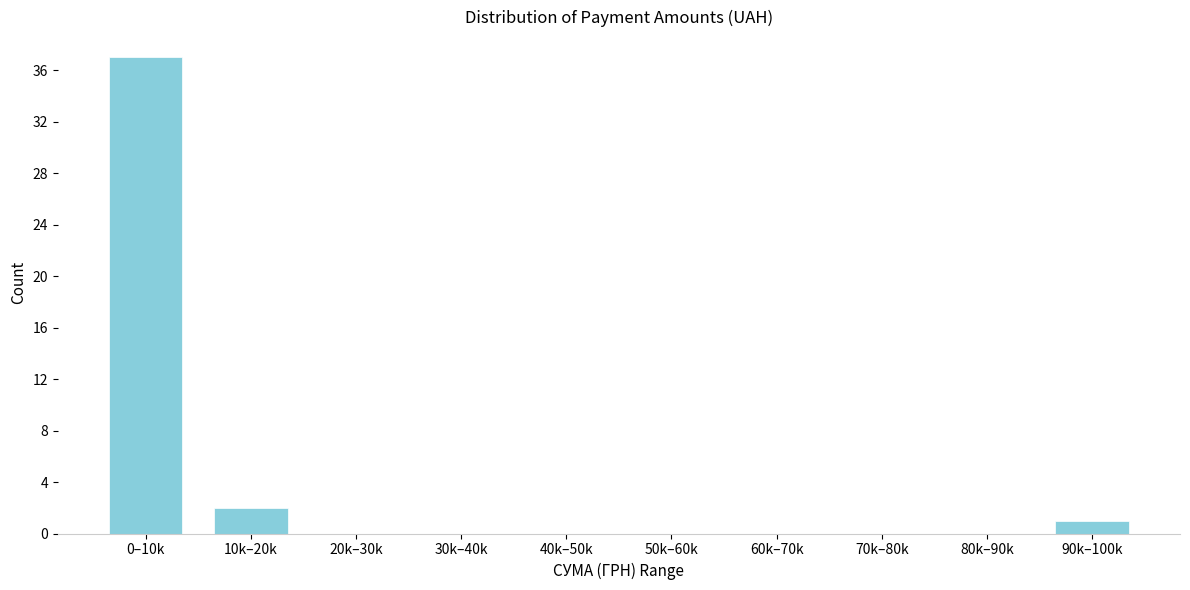

Reading left to right, list all the values displayed in this chart.

0–10k=37	10k–20k=2	20k–30k=0	30k–40k=0	40k–50k=0	50k–60k=0	60k–70k=0	70k–80k=0	80k–90k=0	90k–100k=1